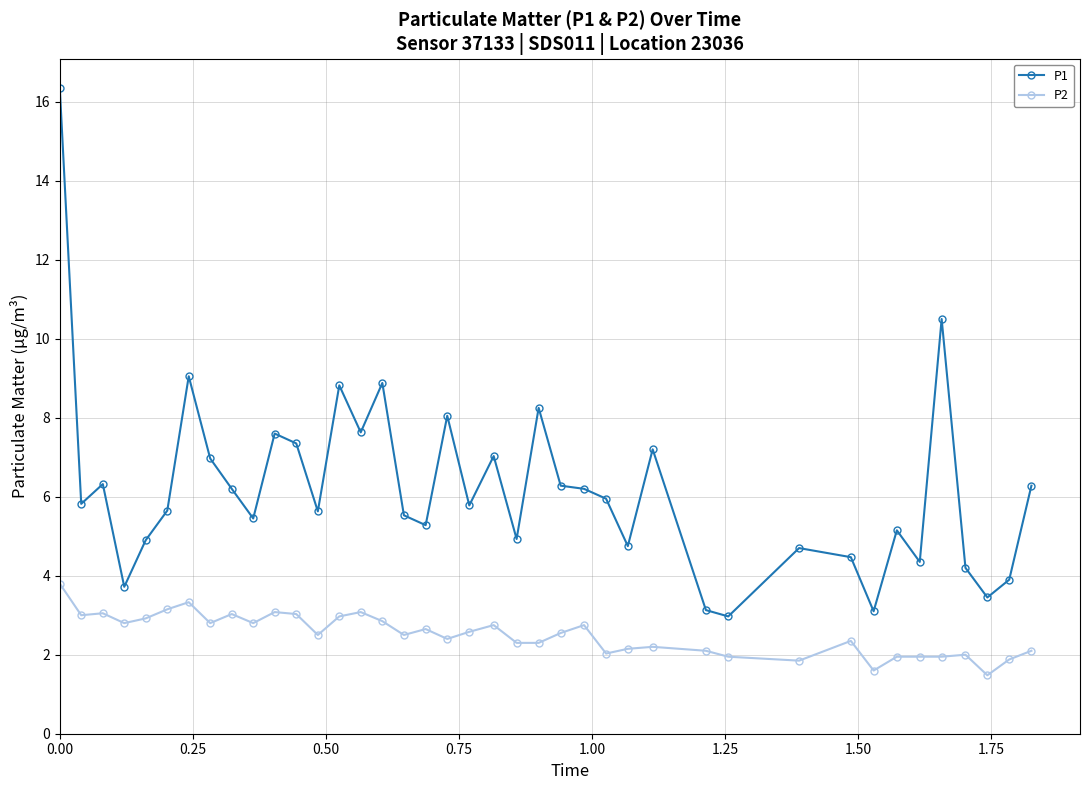

What is the minimum value shown in the chart?

1.5